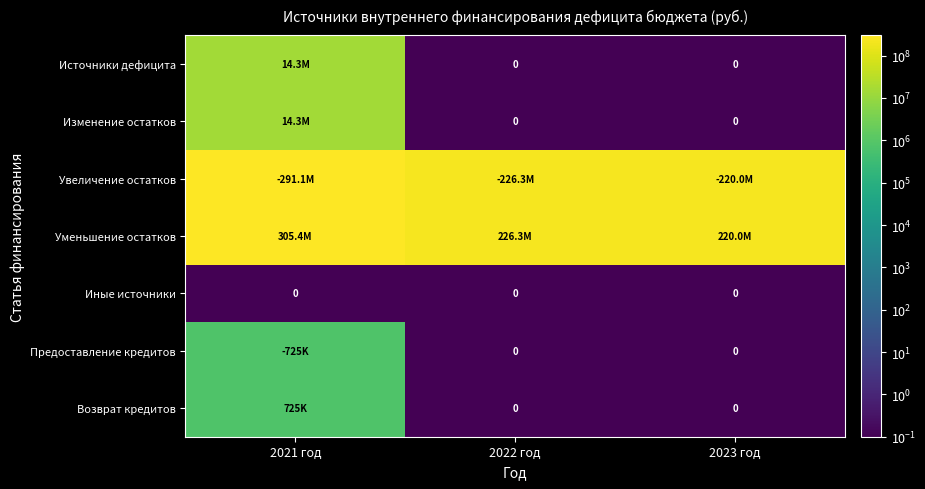

At which category is the sum across all series the highest?

2021 год